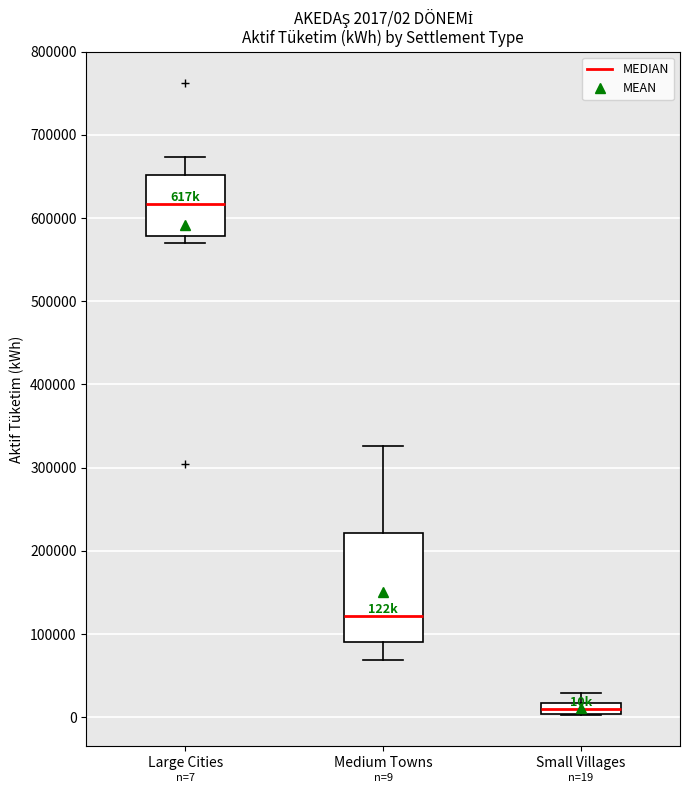

Comparing the boxes themselves (not the whiskers), which one is the tallest?

Medium Towns